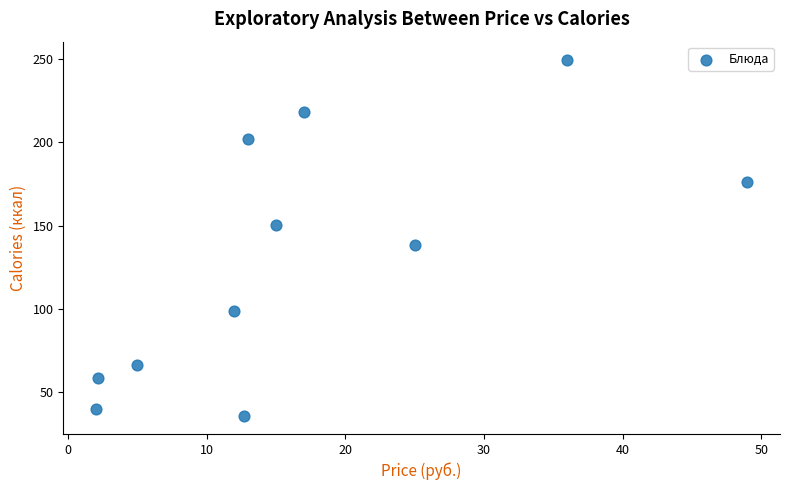

What is the range of Y values (max minus min)?

214.2